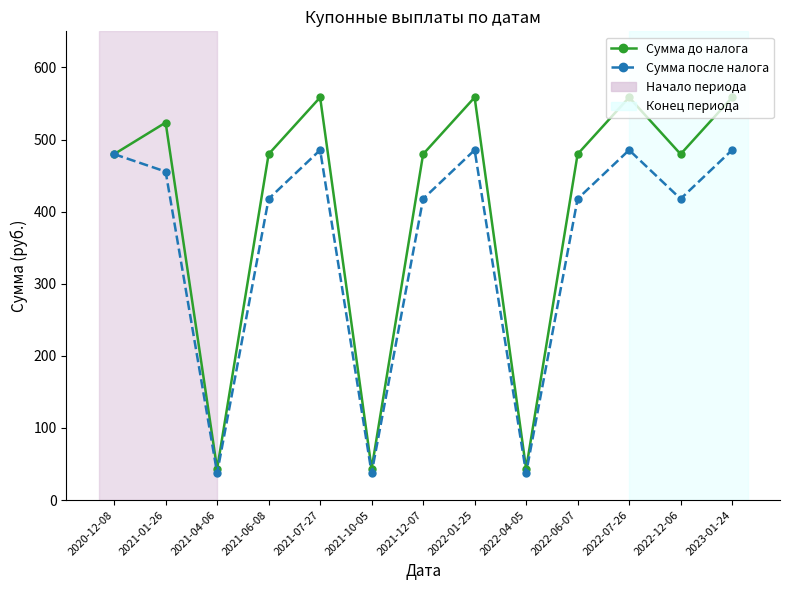

Between 2021-01-26 and 2022-01-25, which series saw the biggest shift?

Сумма до налога